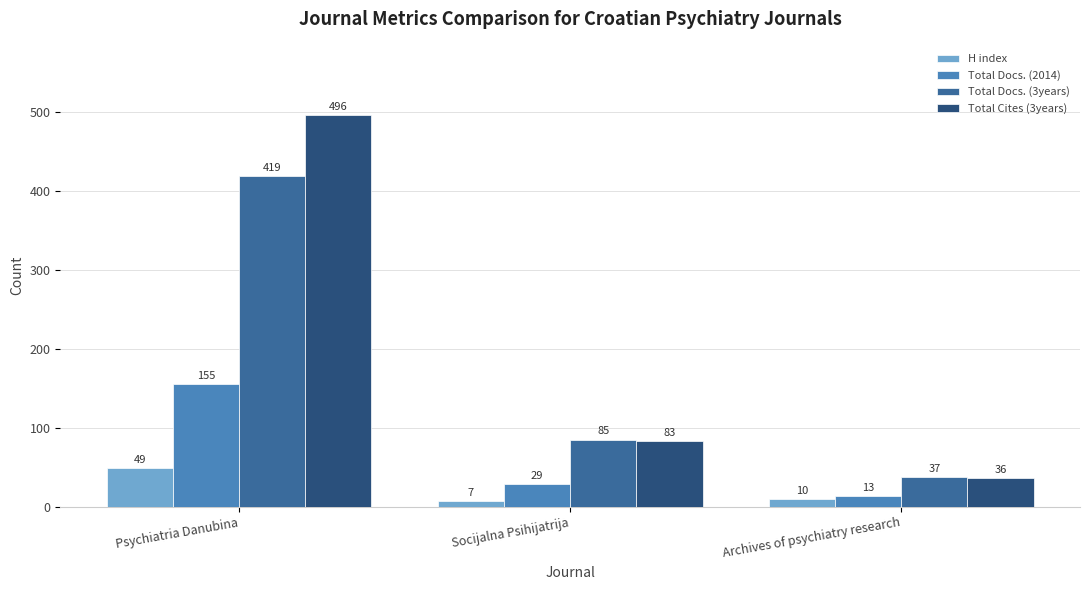

What is the highest value of the Total Docs. (3years) series?

419